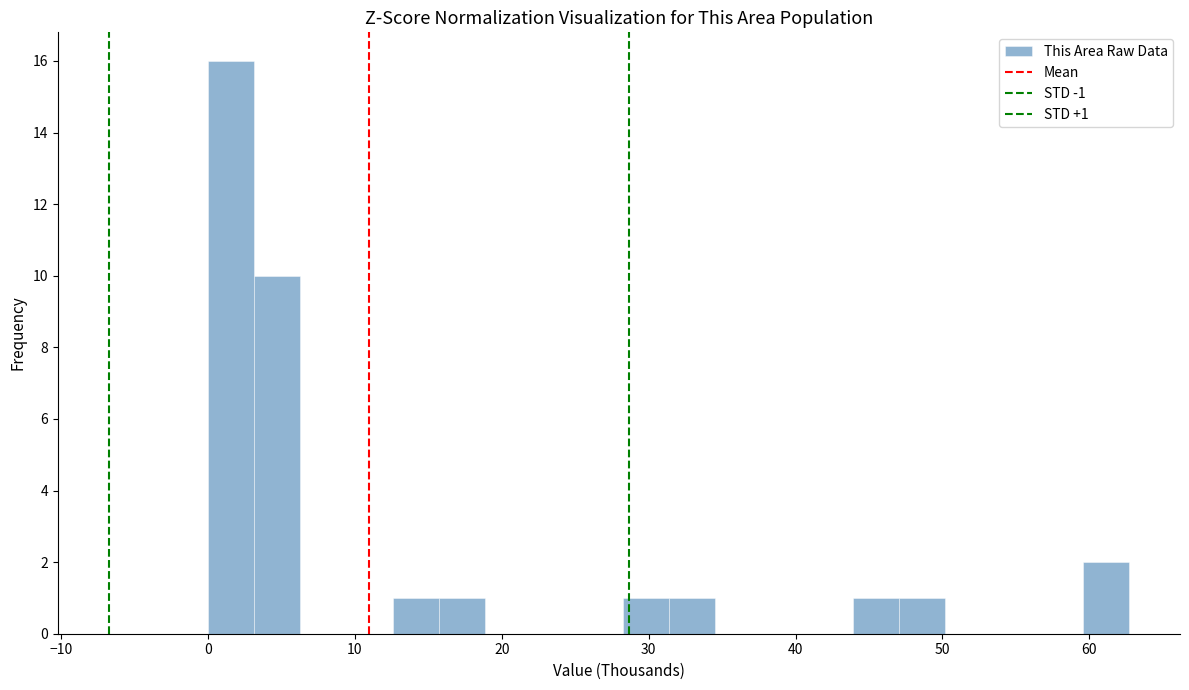

Read against the x-axis, roughly where is the centre of the tallest bar?

2